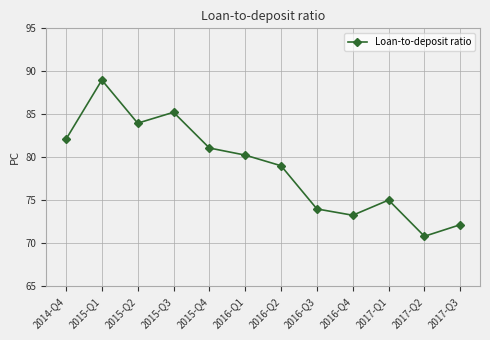

Which has a higher value, 2014-Q4 or 2015-Q3?

2015-Q3